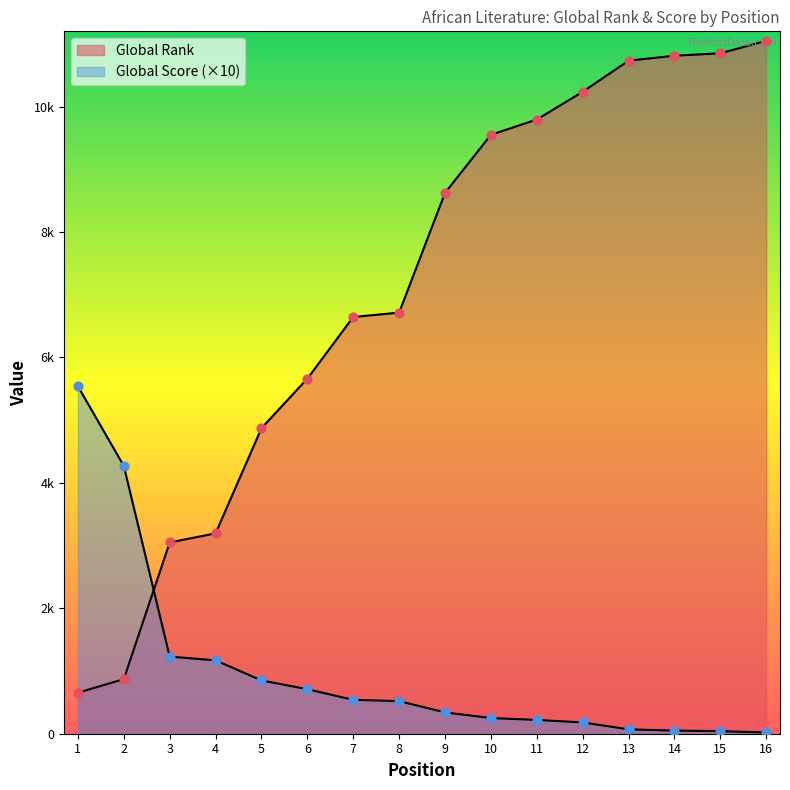

What is the total value across all series at 9?

8964